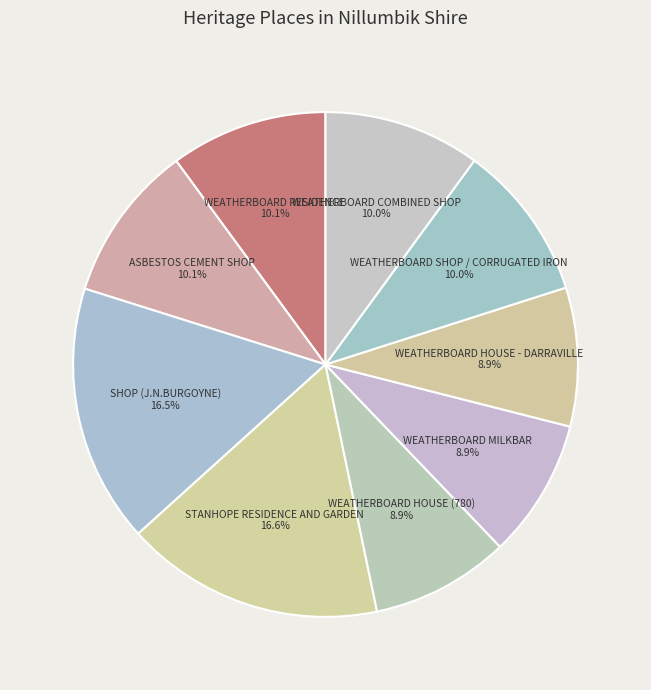

To the nearest percent, what is the combined percentage of WEATHERBOARD SHOP / CORRUGATED IRON and WEATHERBOARD HOUSE (780)?

19%